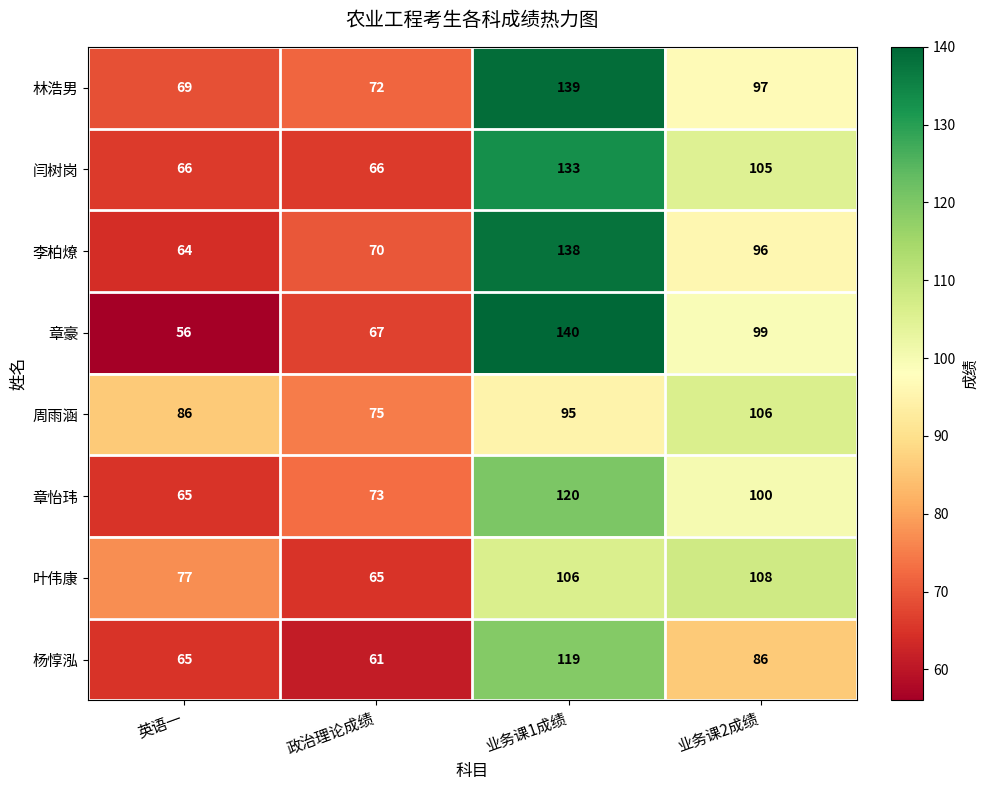

Which label corresponds to the smallest value in the chart?

英语一